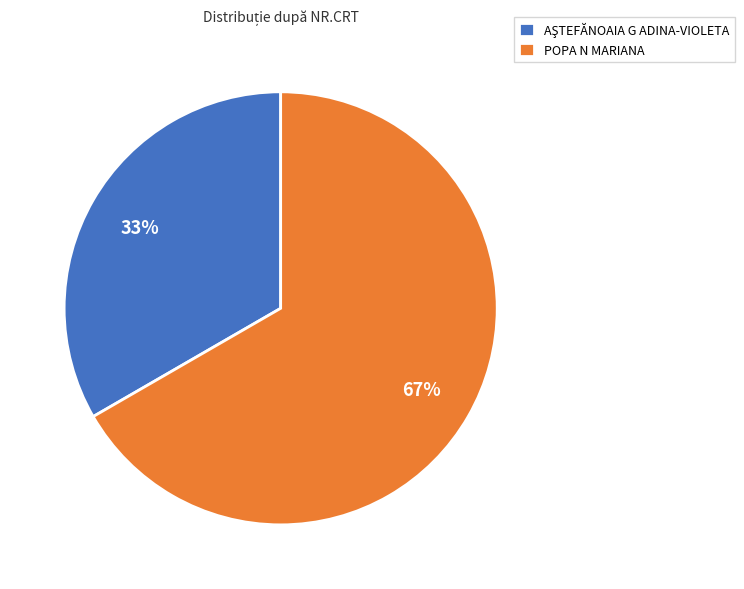

Which category accounts for the majority?

POPA N MARIANA